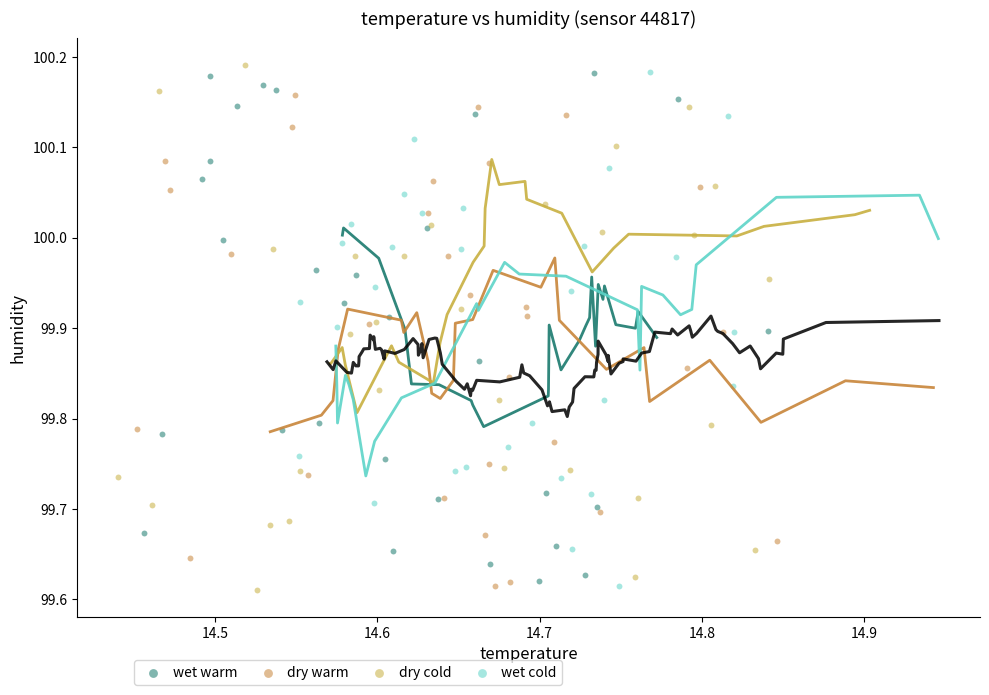

What are all the series names shown in the legend?

wet warm, dry warm, dry cold, wet cold